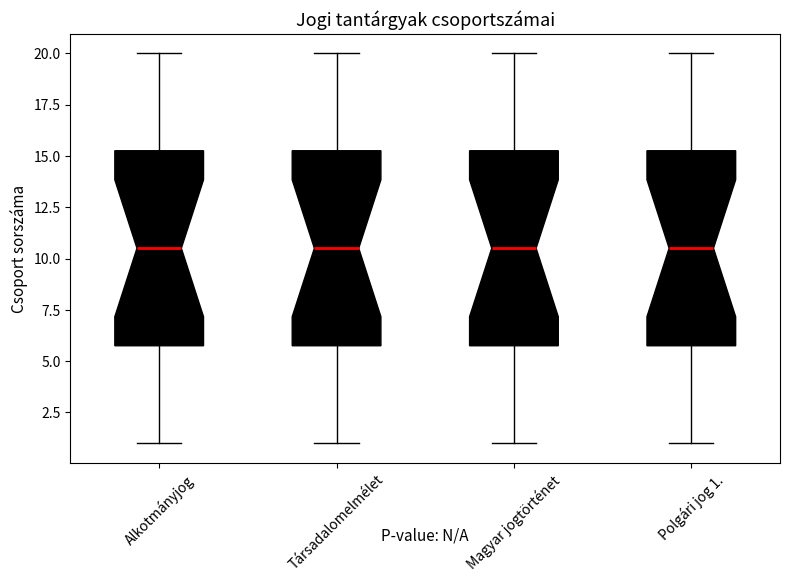

Reading left to right, read every box against the y-axis: the position of its median line, the range the box covers, and the ends of its whiskers. The values are not printed on the chart, so give them approximately, as read against the axis.

Alkotmányjog: median 10.5, box 6.0 to 15.5, whiskers 1.0 to 20.0
Társadalomelmélet: median 10.5, box 6.0 to 15.5, whiskers 1.0 to 20.0
Magyar jogtörténet: median 10.5, box 6.0 to 15.5, whiskers 1.0 to 20.0
Polgári jog 1.: median 10.5, box 6.0 to 15.5, whiskers 1.0 to 20.0